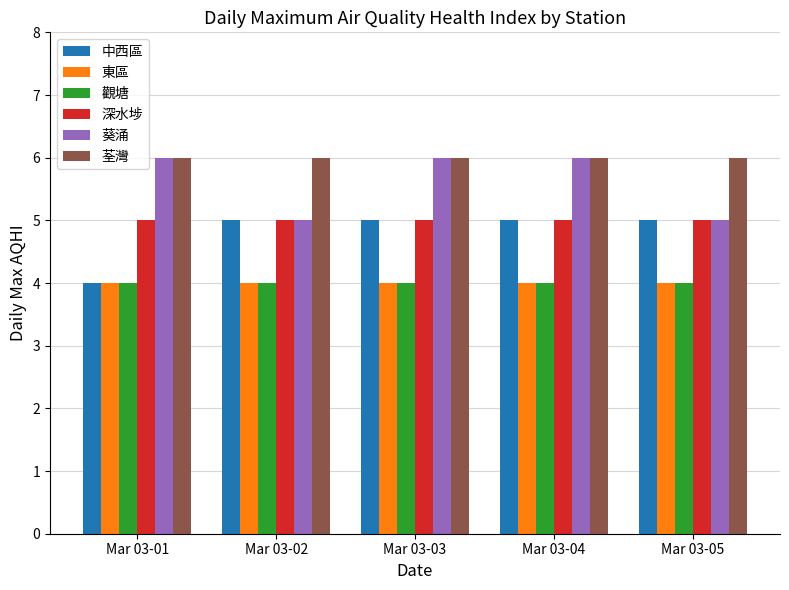

What is the minimum value shown in the chart?

4